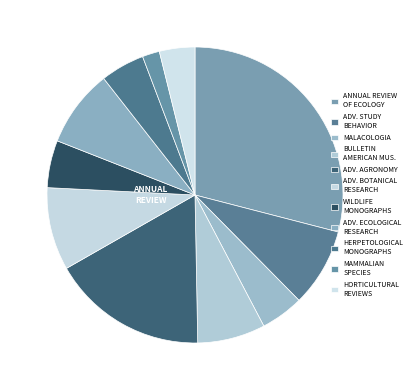

How many slices are in this pie chart?

11